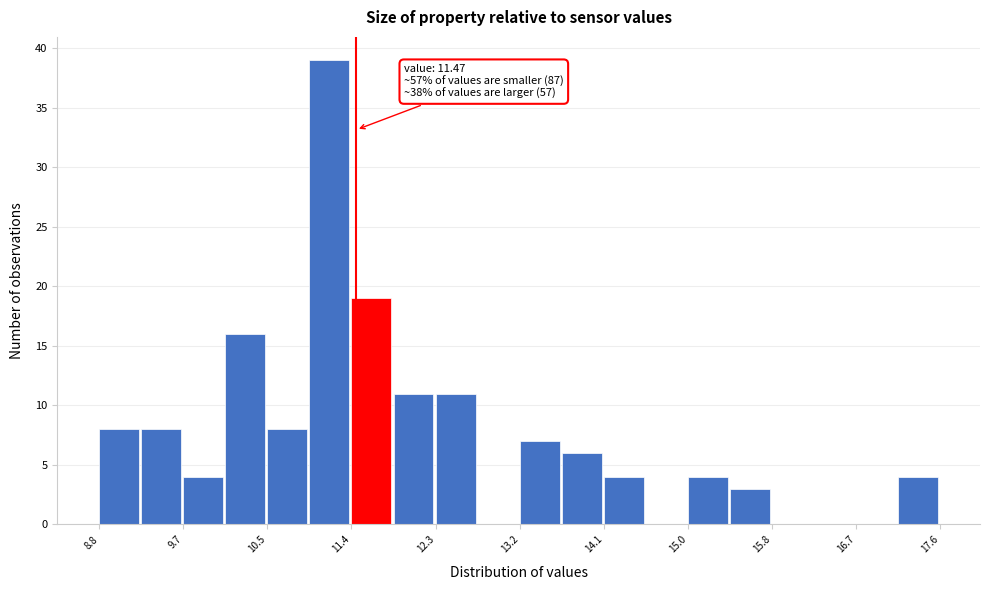

Which range on the x-axis has the tallest bar?

11.0 to 11.4